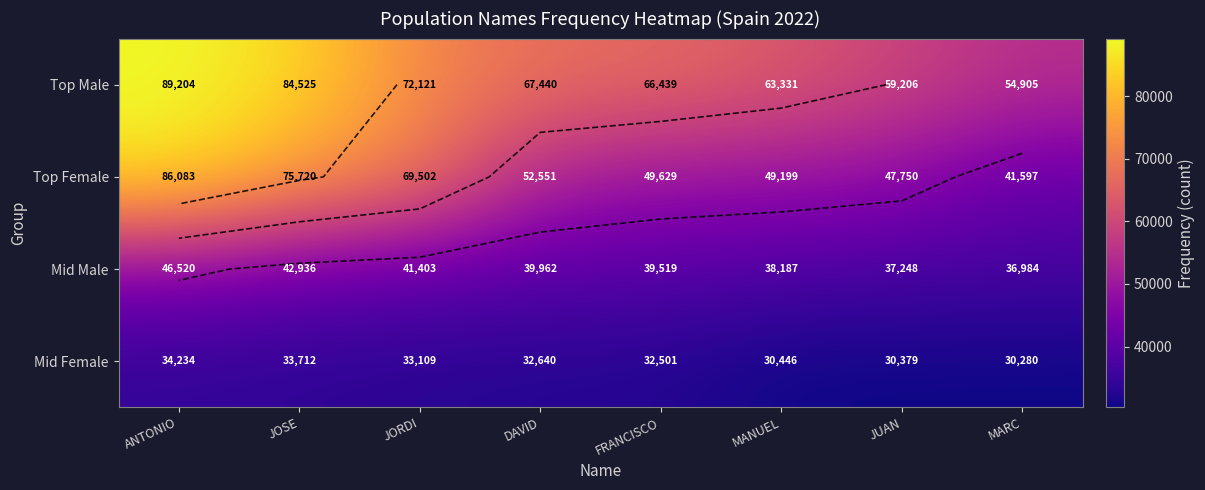

How many distinct data groups are displayed?

4